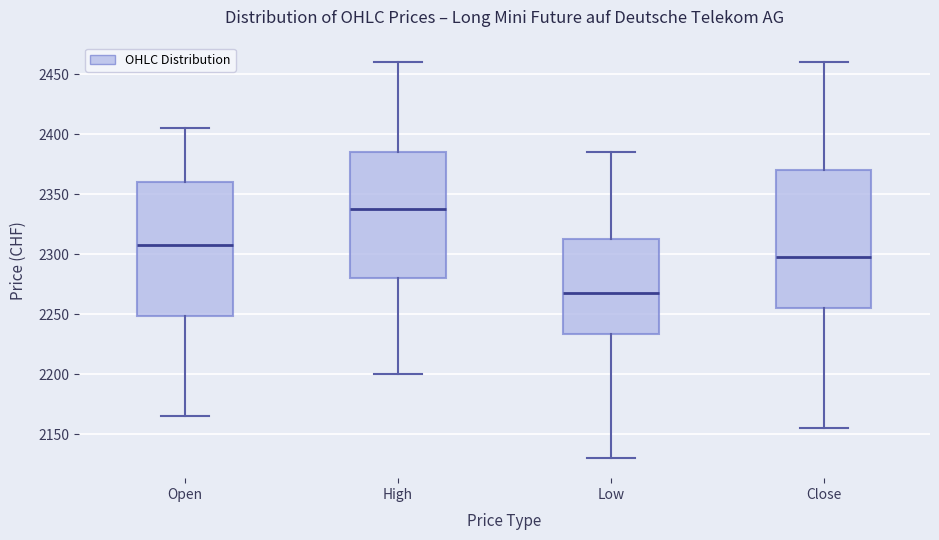

Where does the median line of the box for High sit on the y-axis? The values are not printed on the chart, so give them approximately, as read against the axis.

2340